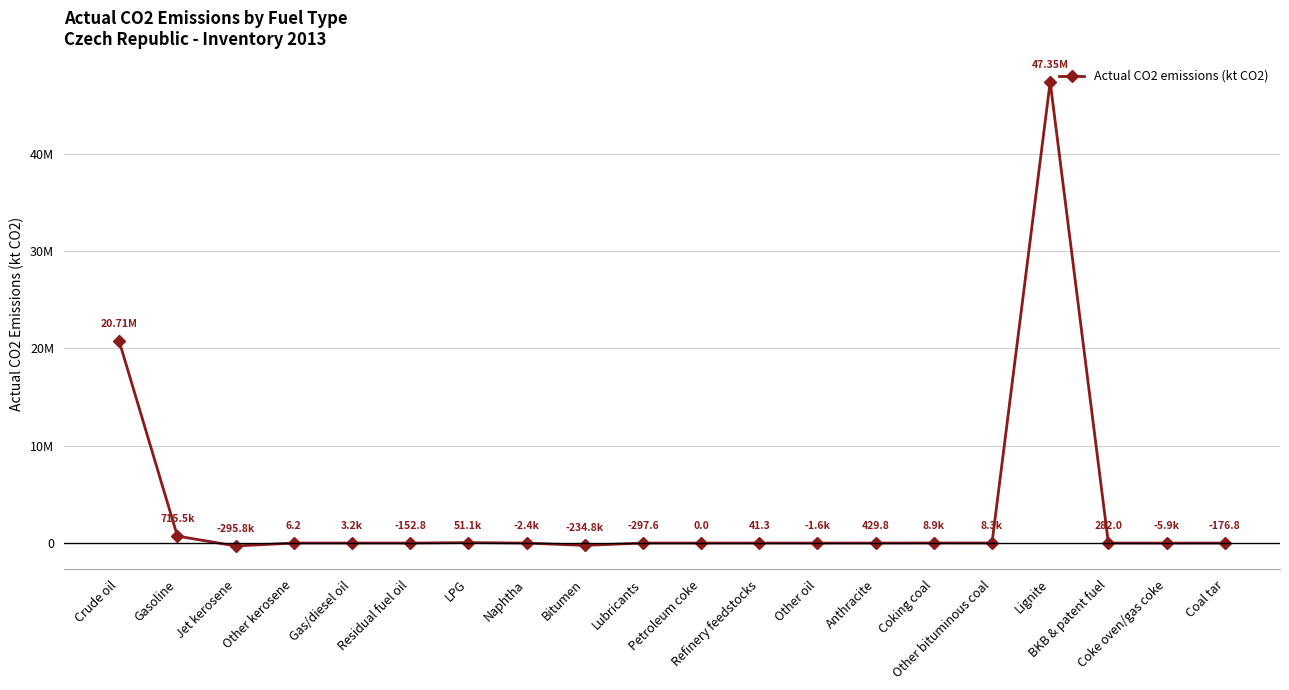

What position from the left is Anthracite?

14